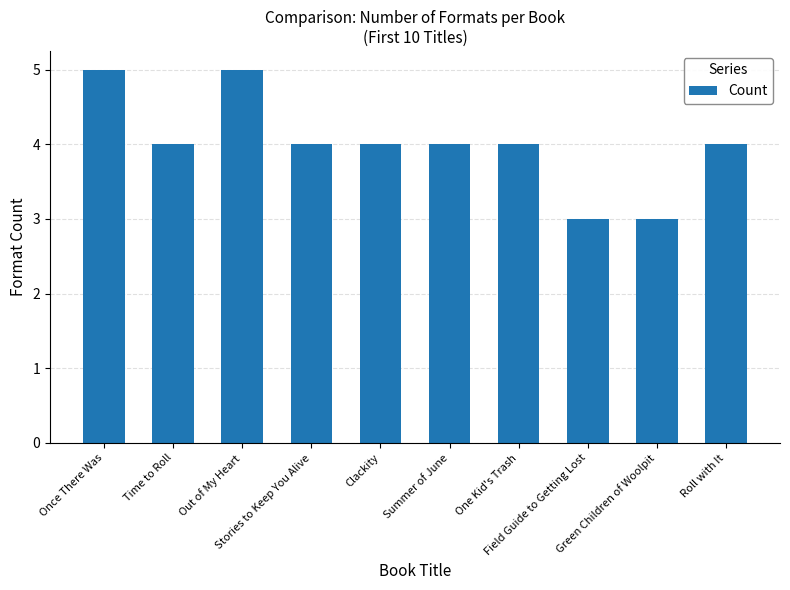

How many distinct data groups are displayed?

1